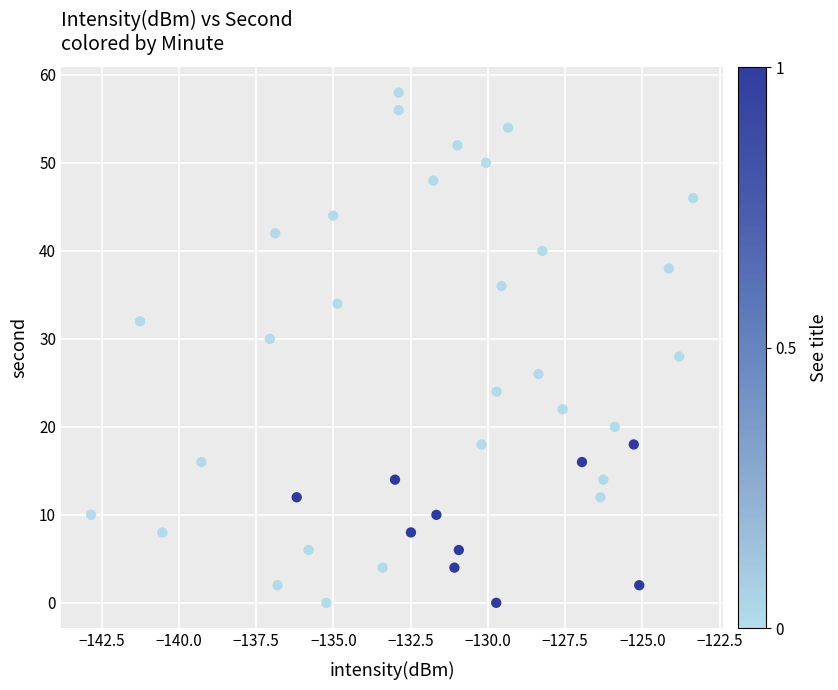

What is the range of Y values (max minus min)?

58